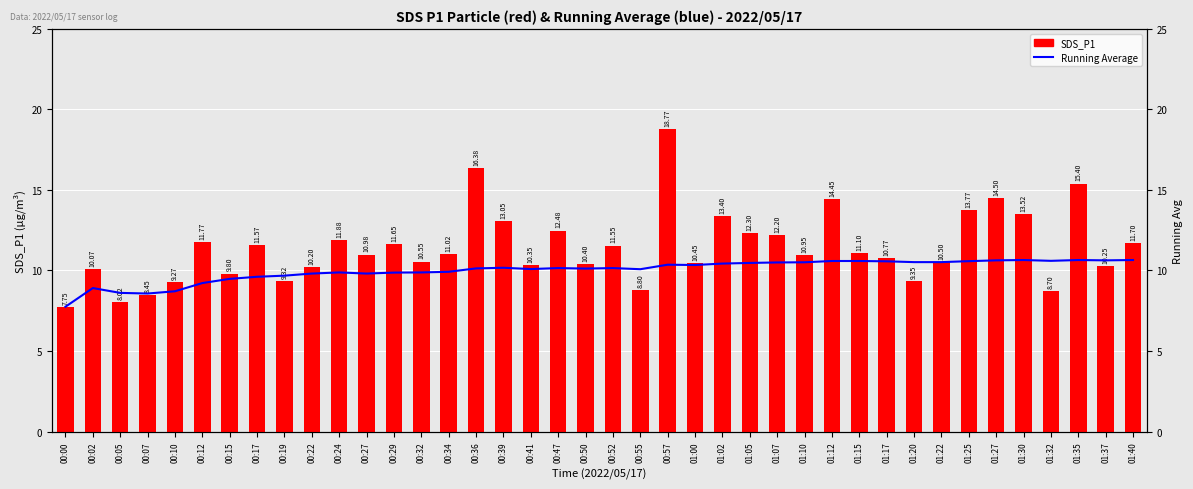

Count the number of data series in this chart.

2